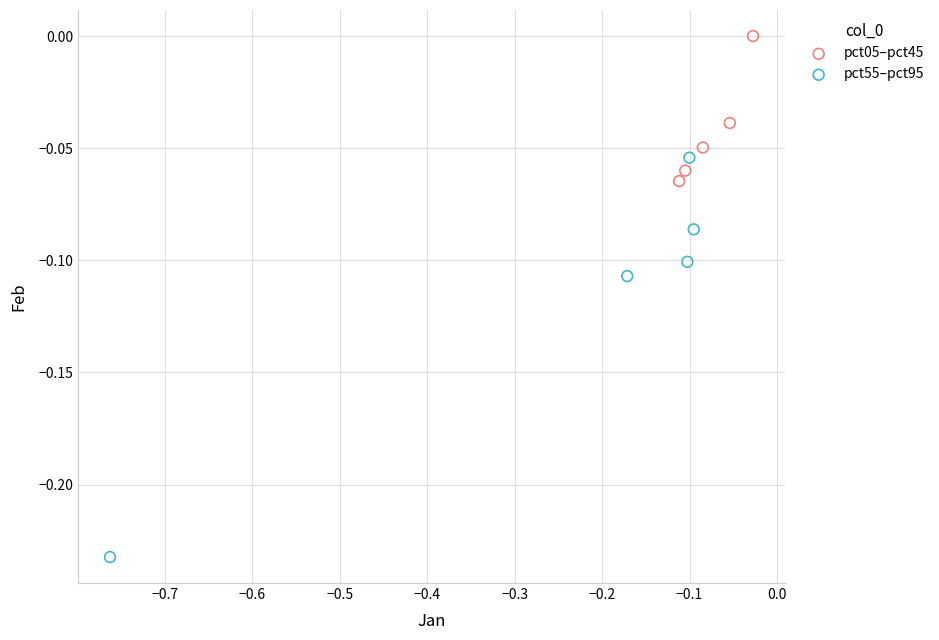

Which series reaches the maximum Y coordinate?

pct05–pct45